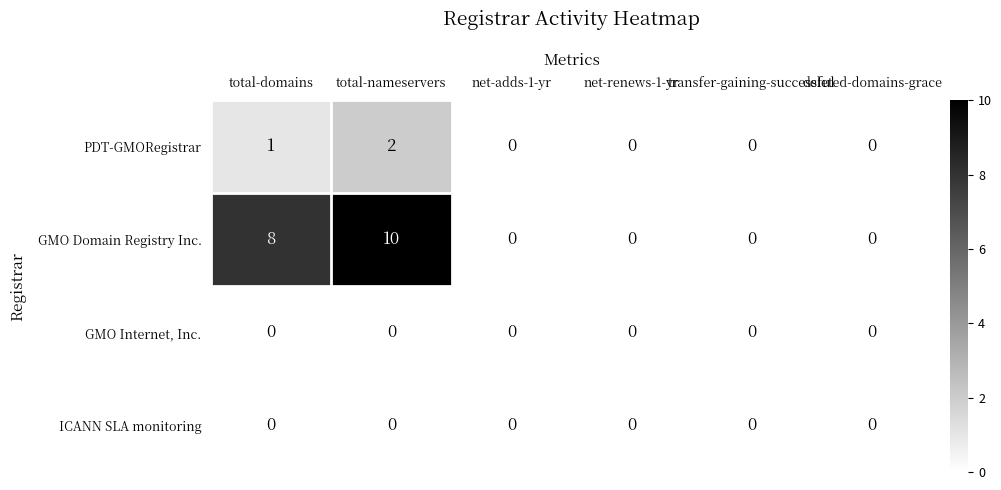

The value of PDT-GMORegistrar at deleted-domains-grace is -1. True or false?

False